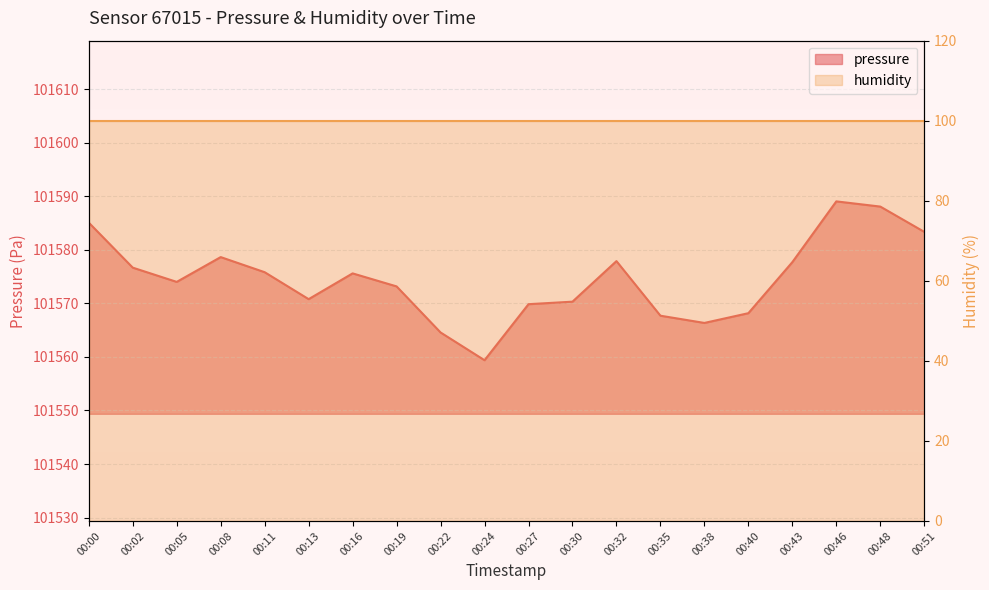

List the labels in order of value, smallest first.

00:24, 00:22, 00:38, 00:35, 00:40, 00:27, 00:30, 00:13, 00:19, 00:05, 00:16, 00:11, 00:02, 00:43, 00:32, 00:08, 00:51, 00:00, 00:48, 00:46